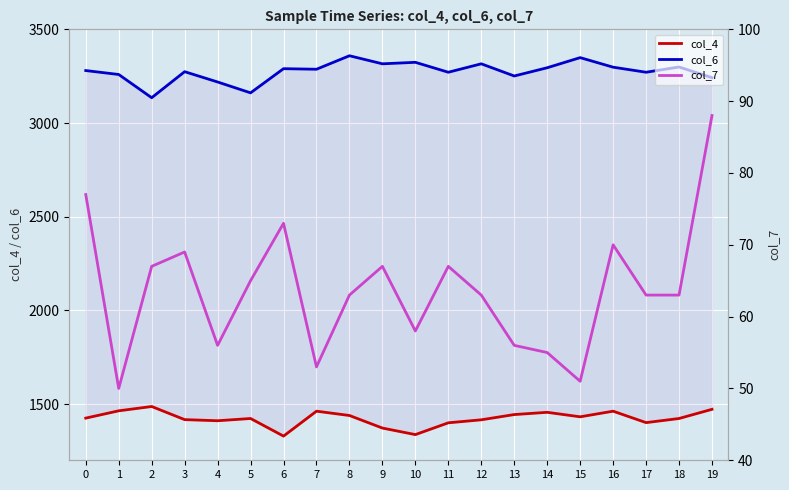

True or false: col_4 and col_7 intersect in this chart.

False